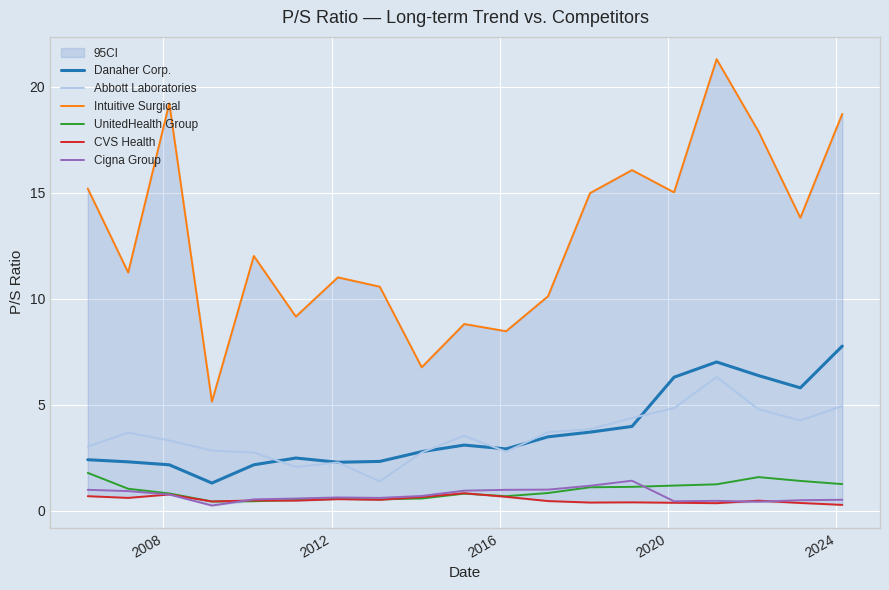

True or false: Cigna Group has more than 1 points higher than both neighbors.

True